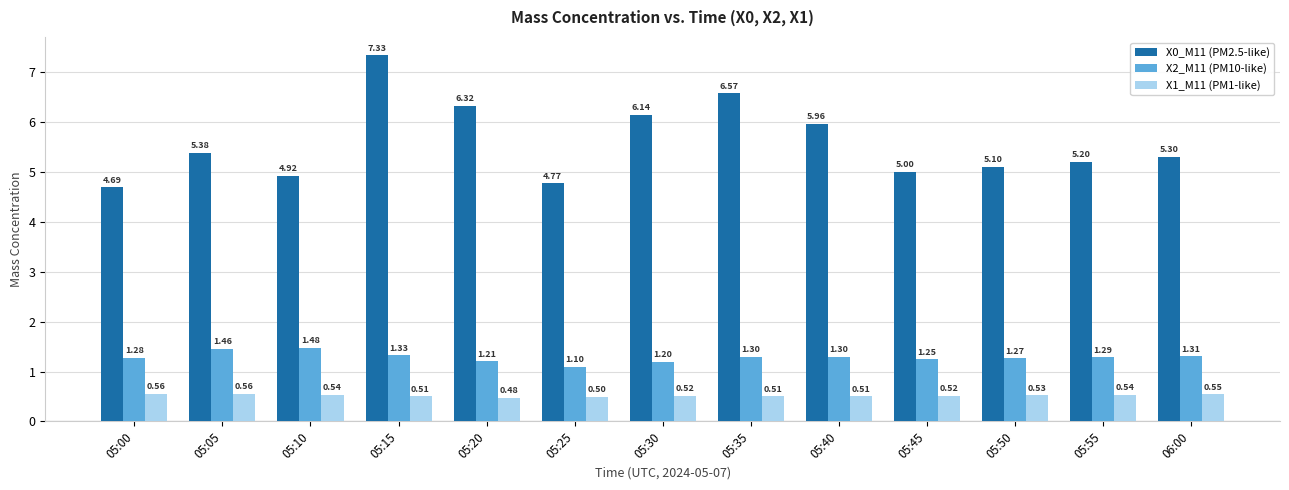

The value of X2_M11 (PM10-like) at 05:25 is 1.1. True or false?

True